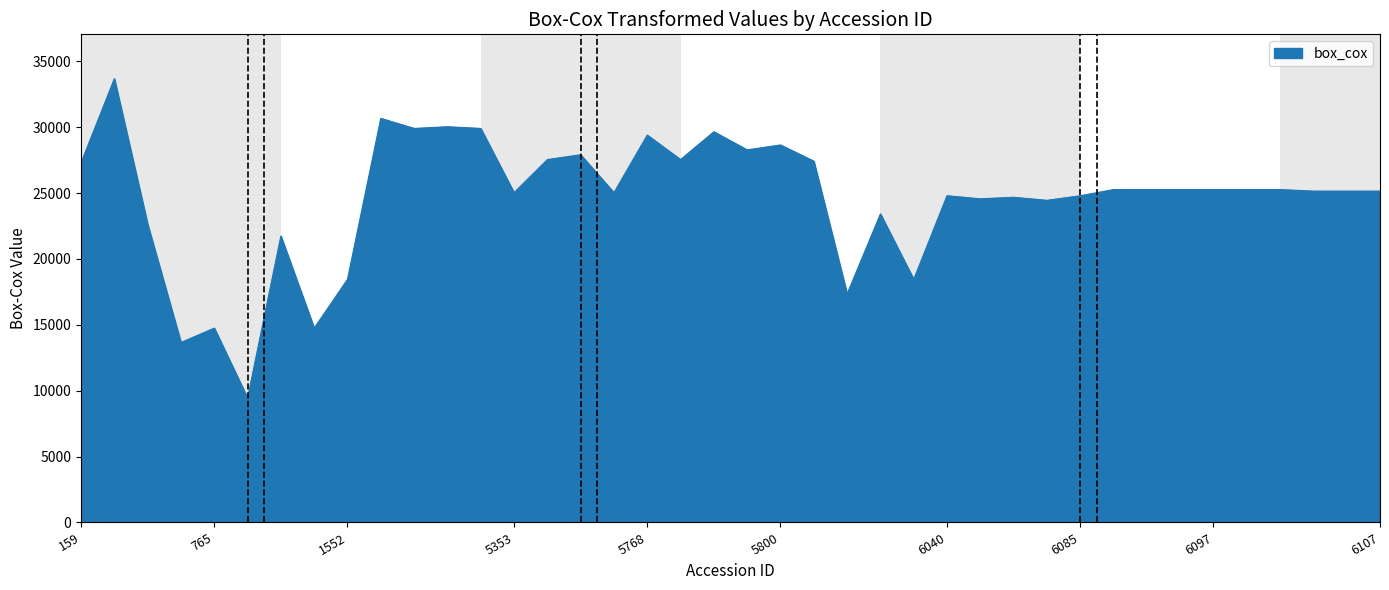

What is the maximum value shown in the chart?

33683.2